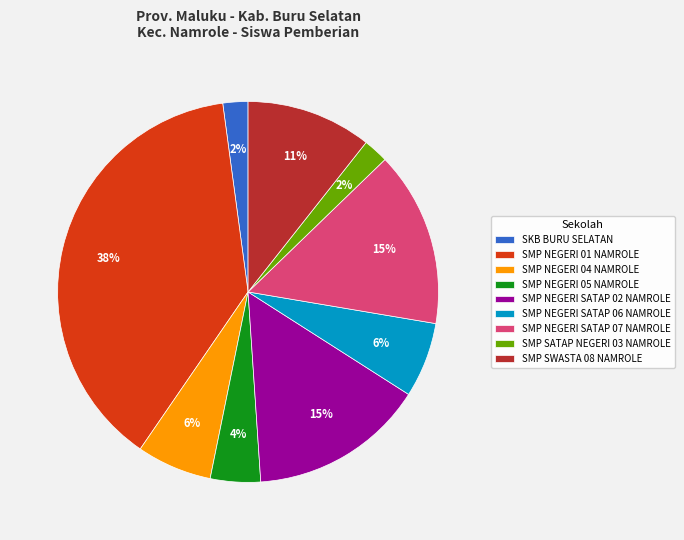

Is it true that SMP NEGERI SATAP 07 NAMROLE is 28% of the pie?

False